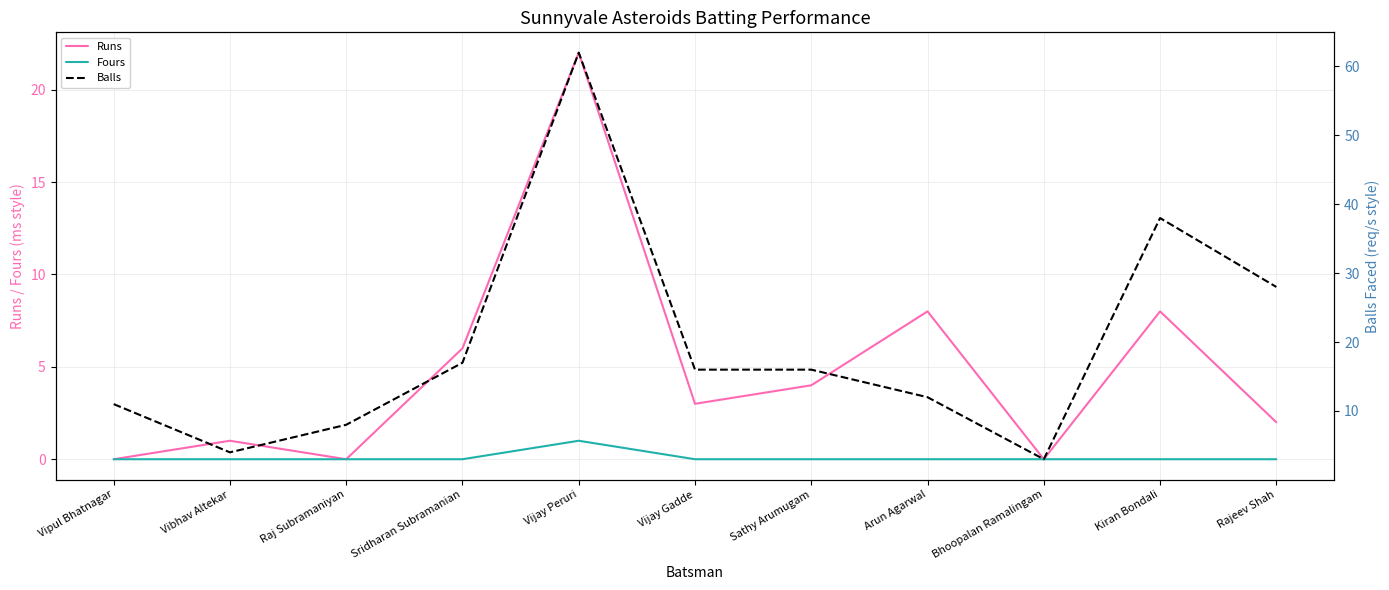

Which label corresponds to the largest value in the chart?

Vijay Peruri